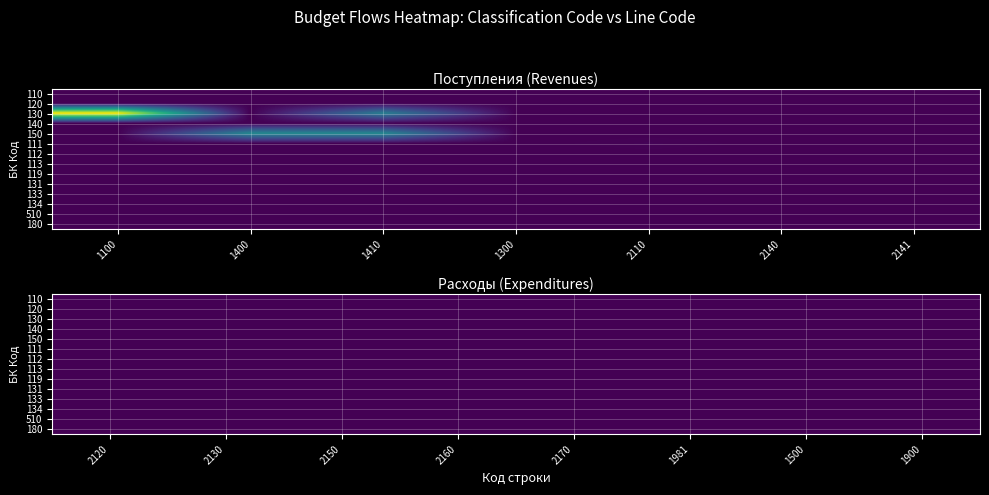

The 112 series shows 0.0 at 2. True or false?

True